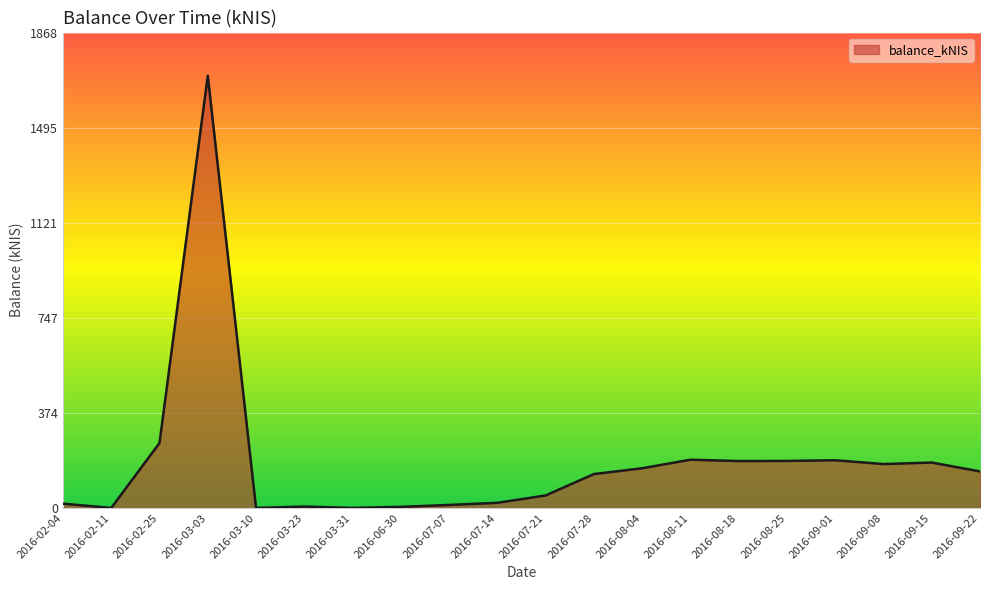

Is it true that the value at 2016-09-01 is 315.3?

False